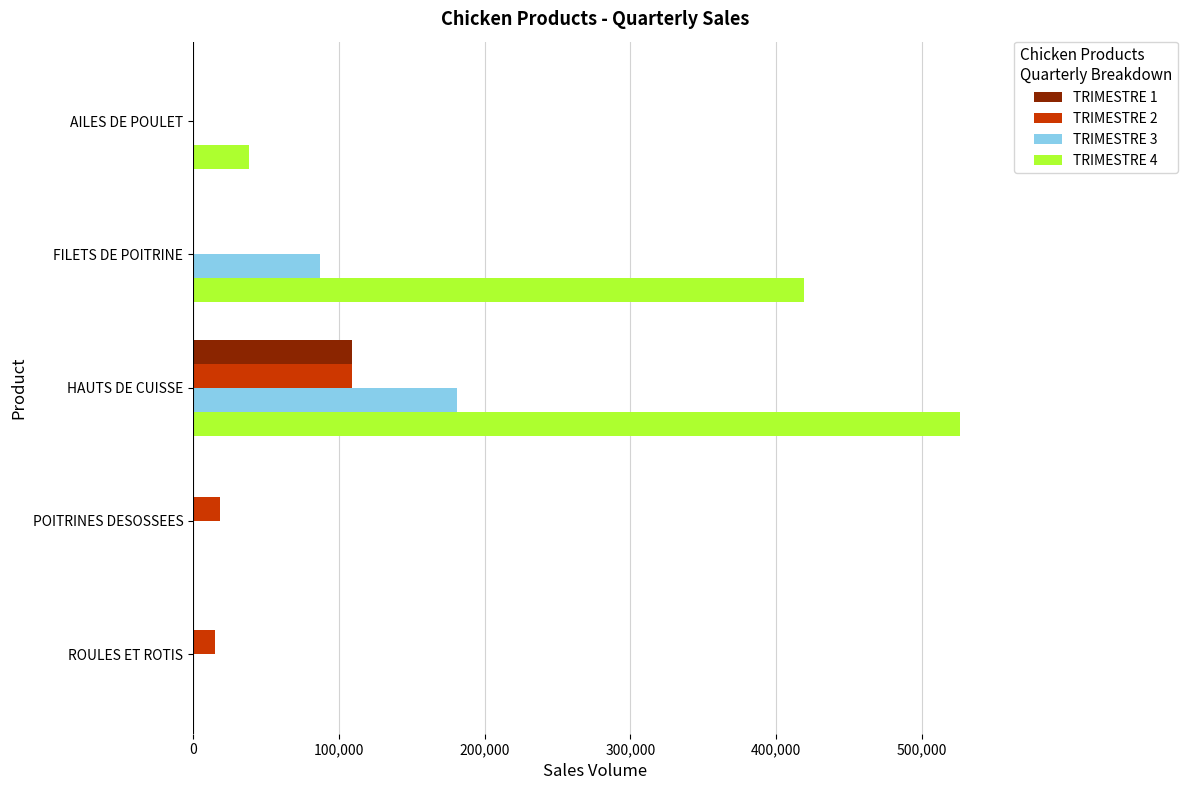

How many data points in TRIMESTRE 1 are above 0?

1